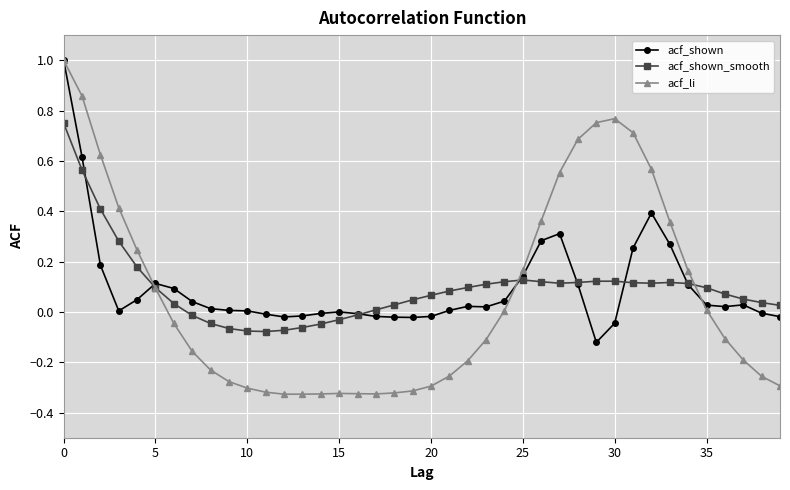

What is the sum of all acf_shown_smooth values?

3.8